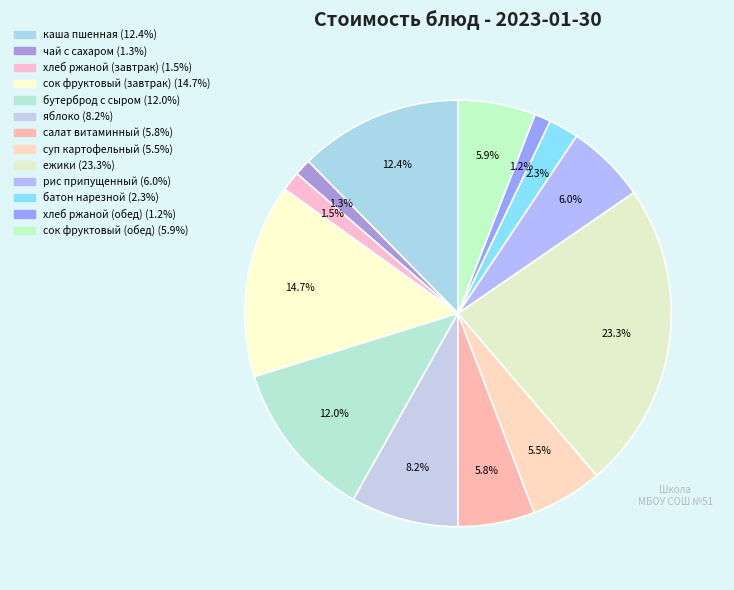

Count the number of slices in the pie.

13